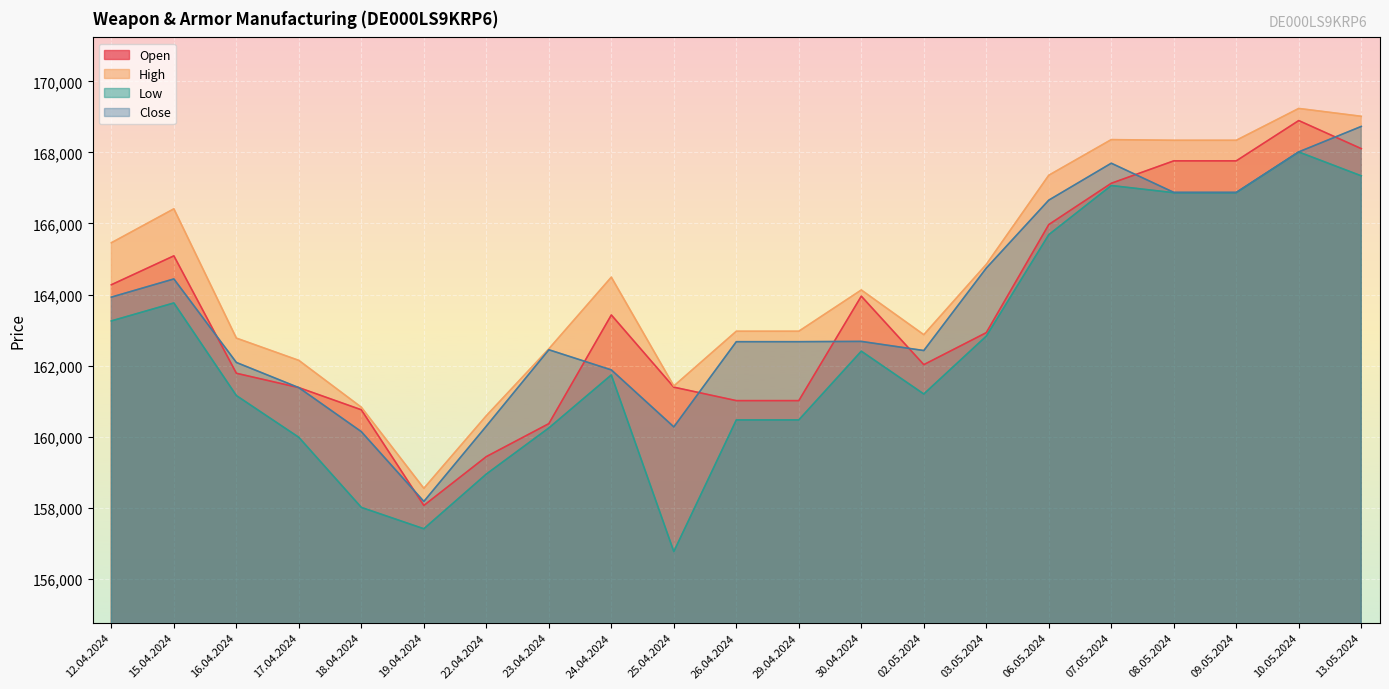

At which category is the sum across all series the highest?

10.05.2024